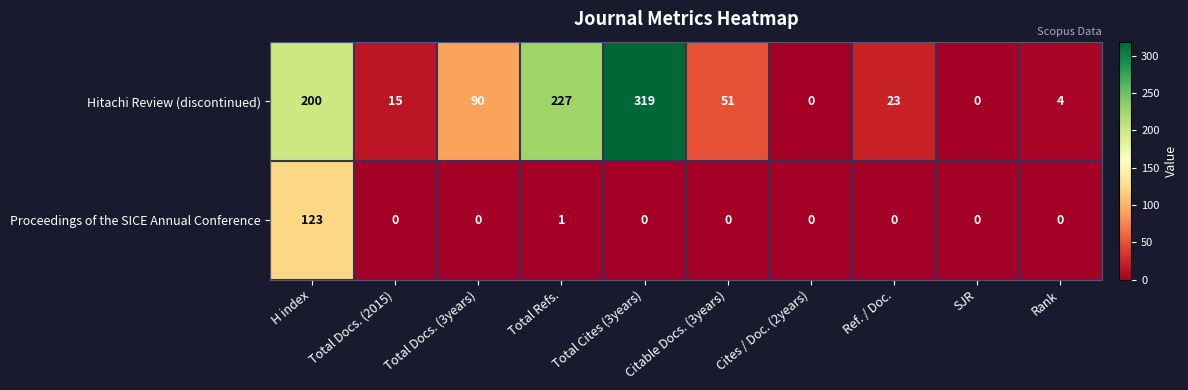

Rank the series by their average value, from highest to lowest.

Hitachi Review (discontinued), Proceedings of the SICE Annual Conference